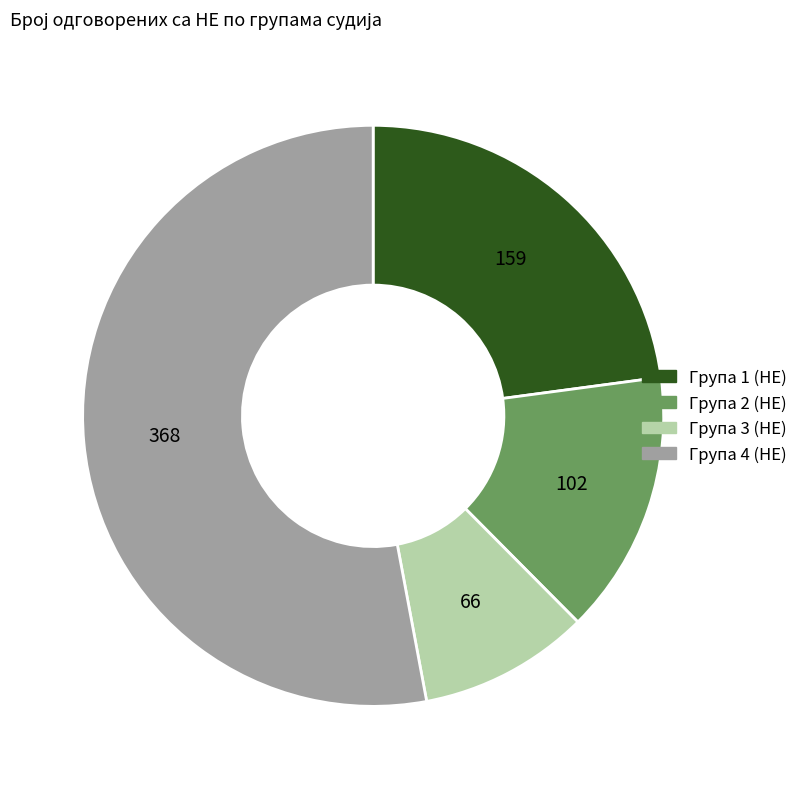

Is there a majority slice in this chart?

Yes